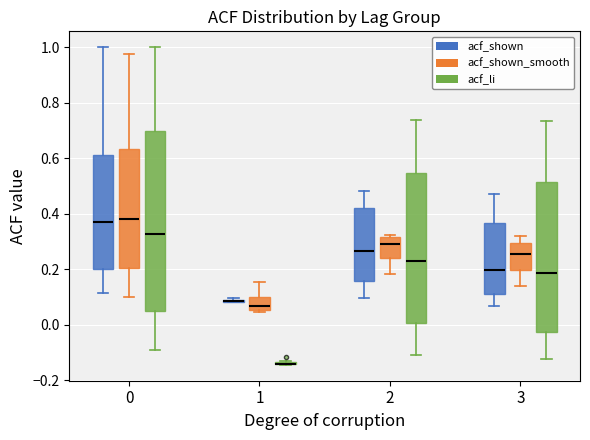

Where does the median line of the box for 3 (acf_li) sit on the y-axis? The values are not printed on the chart, so give them approximately, as read against the axis.

0.18